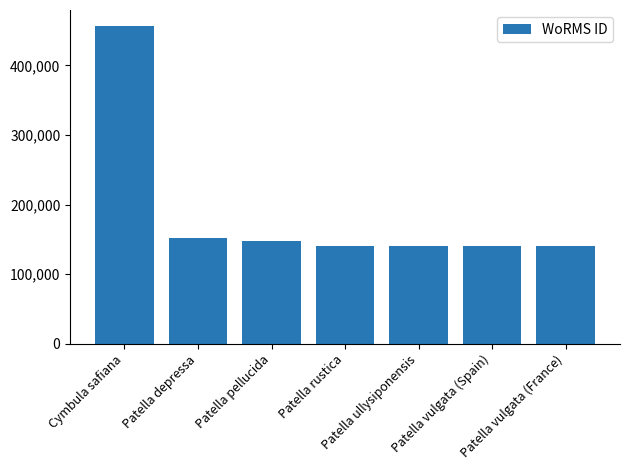

What is the value of the 1st bar from the left?

456662